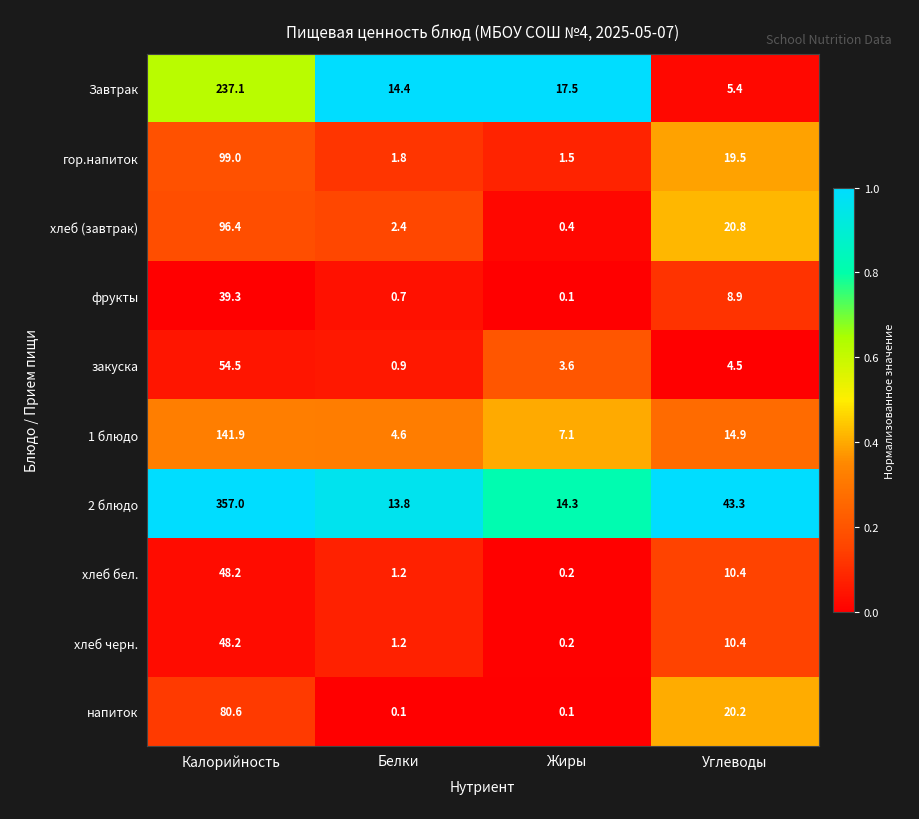

List the labels in order of гор.напиток value, smallest first.

Жиры, Белки, Углеводы, Калорийность